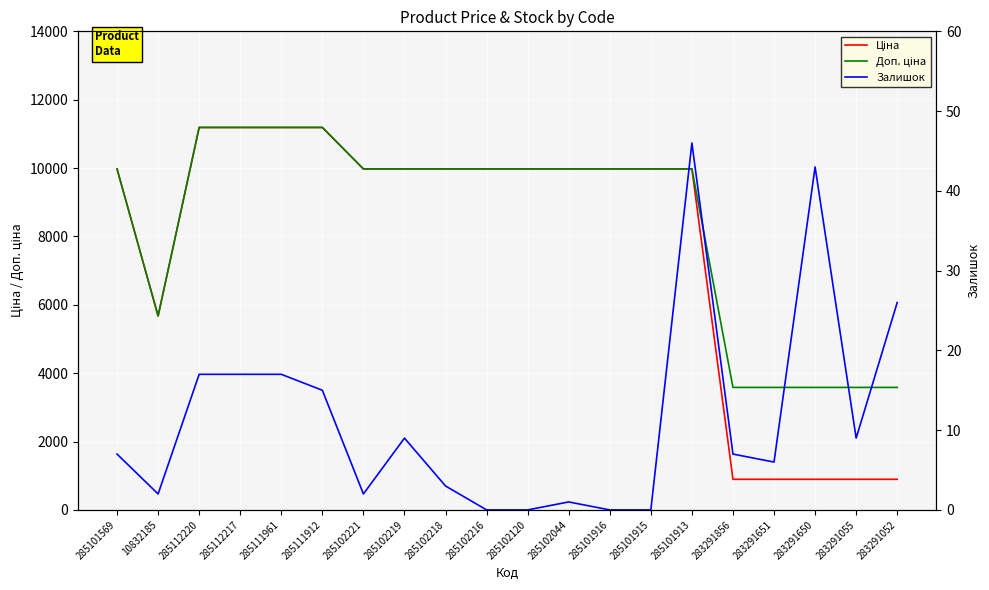

Read the Доп. ціна value at 285112217.

11188.2